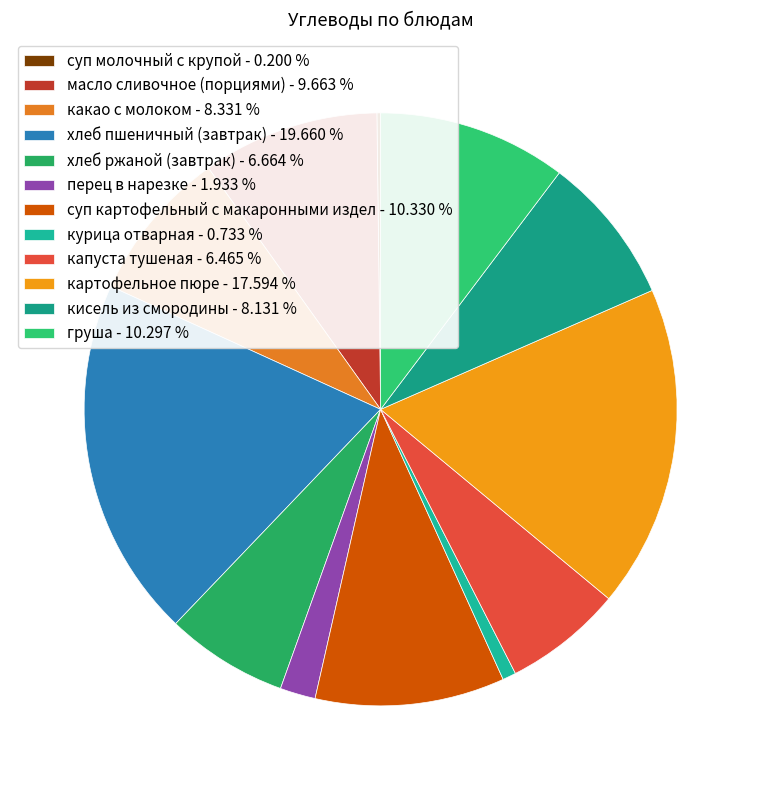

Does хлеб пшеничный (завтрак) account for over 50% of the chart?

No